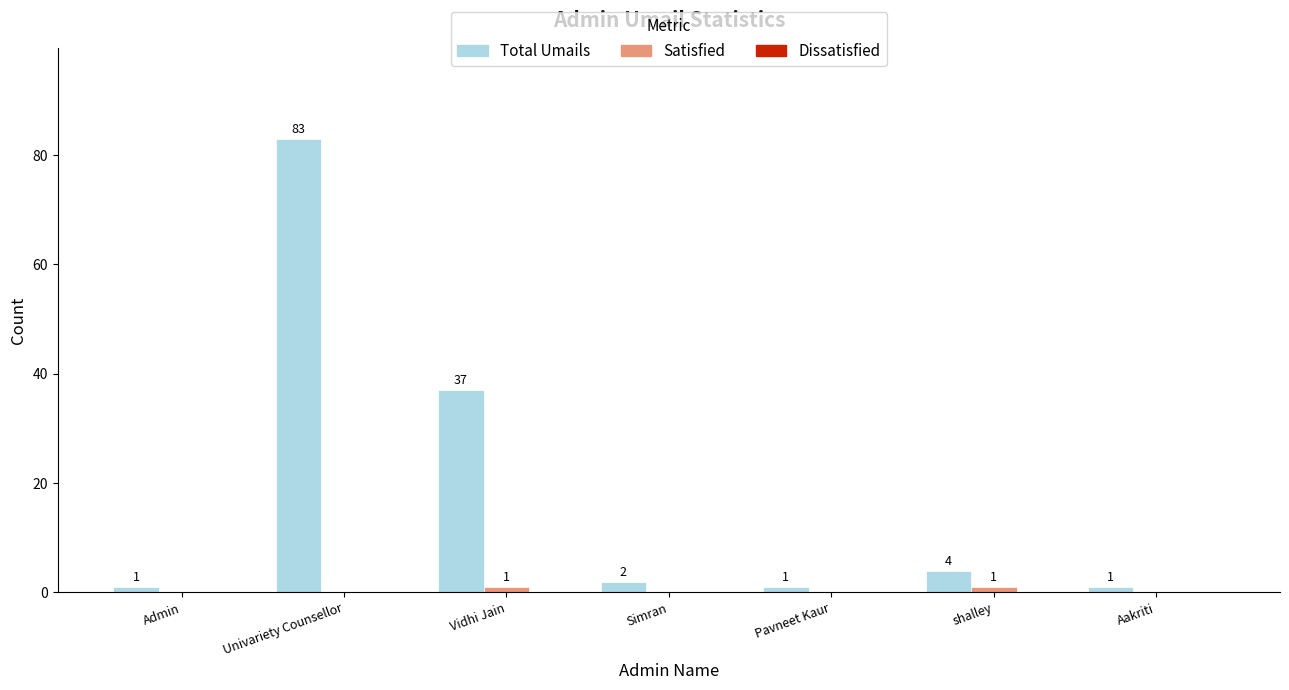

Between Vidhi Jain and Simran, which series saw the biggest shift?

Total Umails